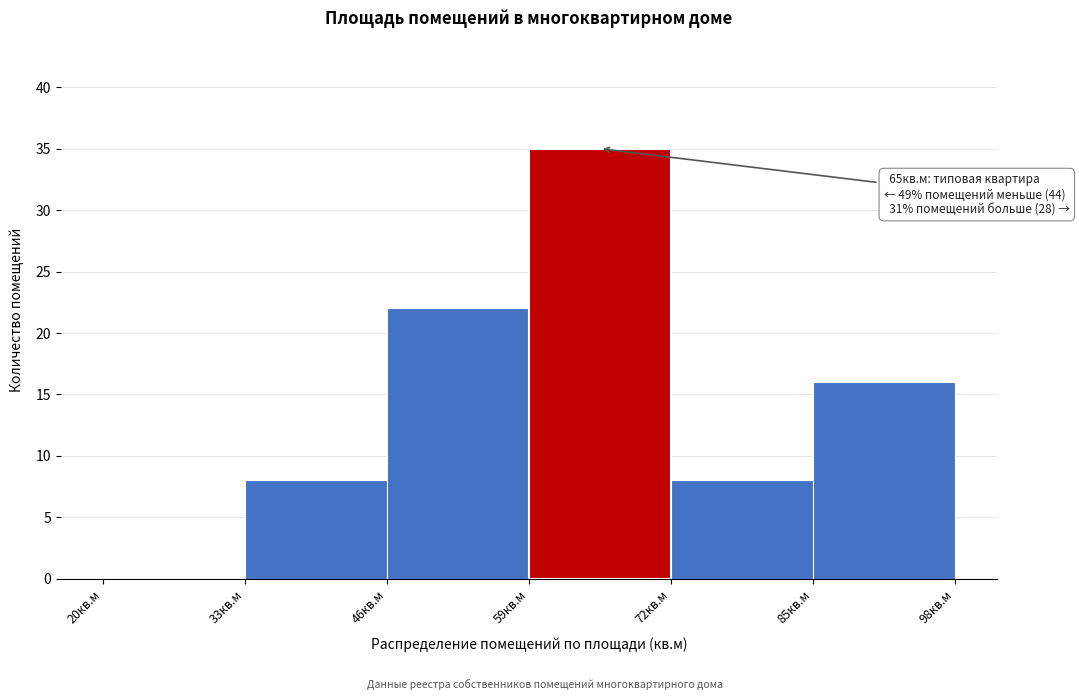

Which range on the x-axis has the tallest bar?

59 to 72